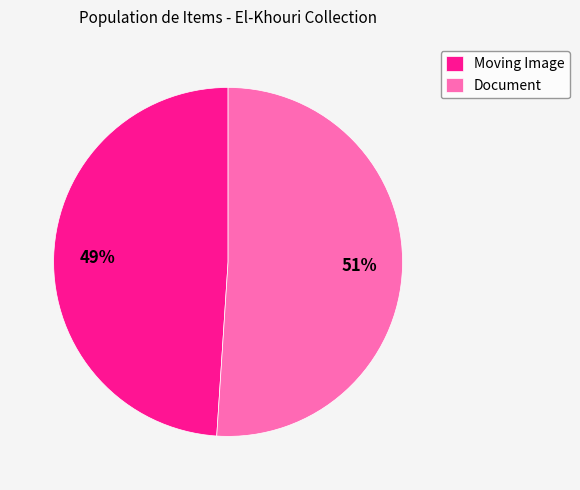

To the nearest percent, what percentage of the pie is Document?

51%